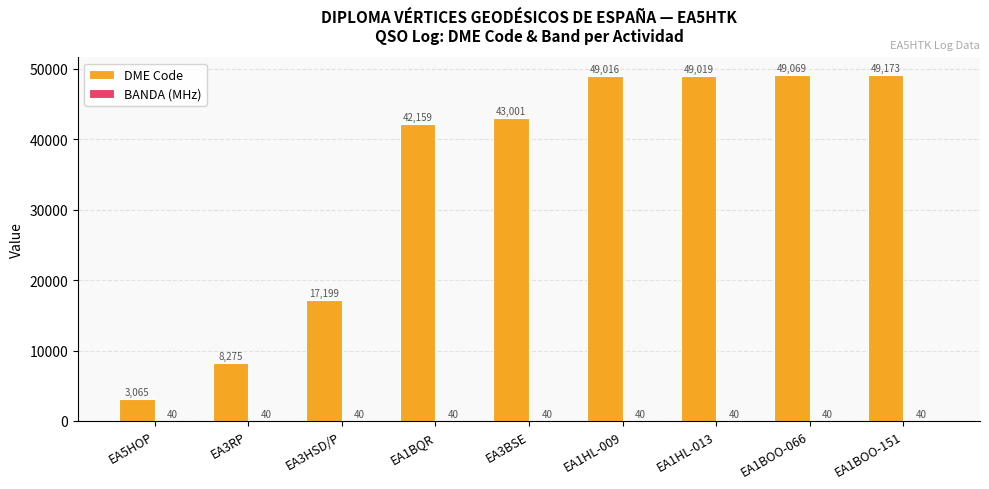

Are the bars grouped side by side (vs. stacked)?

Yes